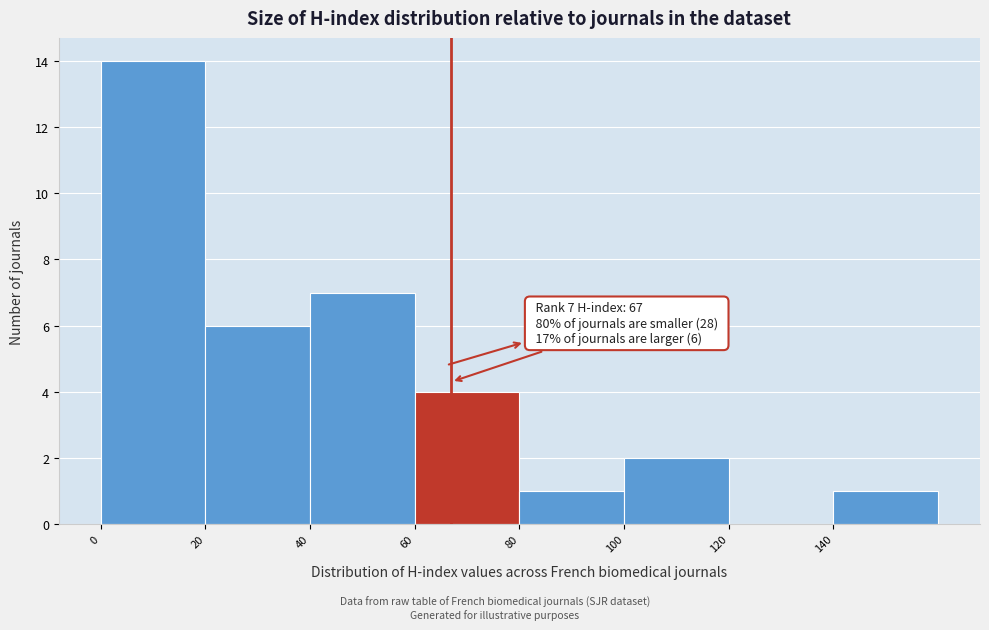

Over which range of the x-axis is the bar tallest?

0 to 20